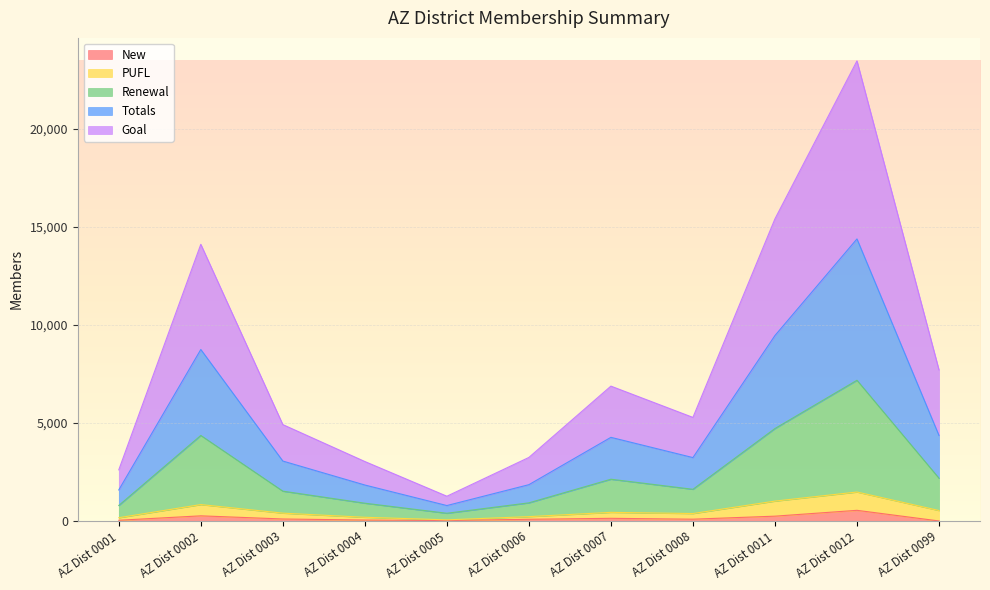

Where is the first local minimum for Totals?

AZ Dist 0005